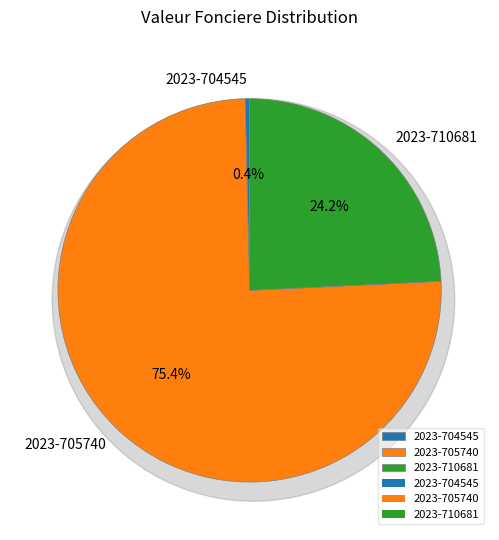

What portion of the pie excludes 2023-710681?

75.8%